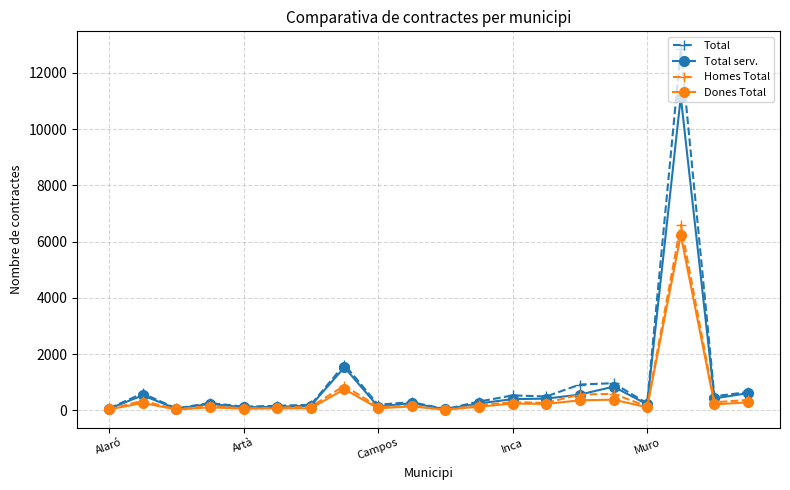

Which series has the largest range (max minus min)?

Total